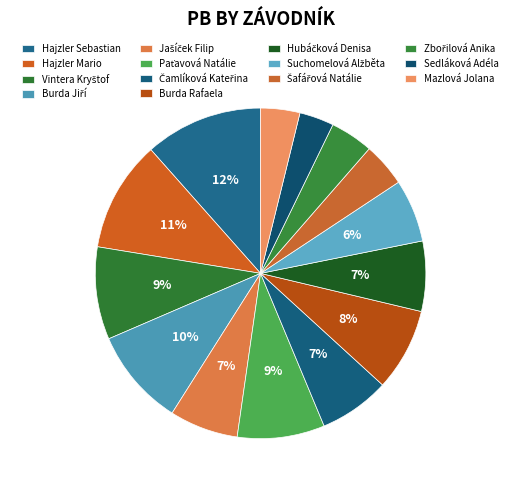

How many segments does this pie chart have?

14